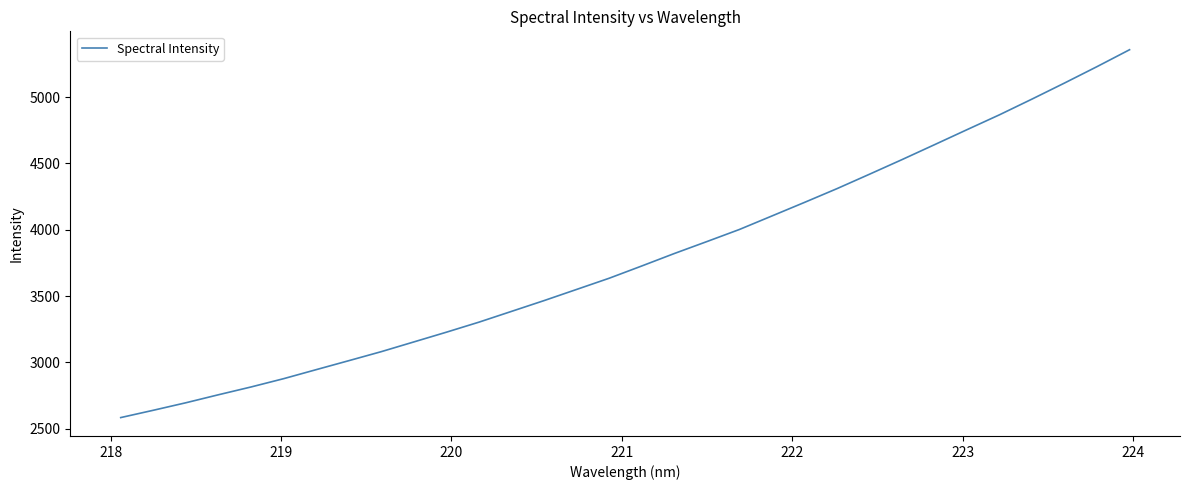

What is the greatest value displayed?

5356.8